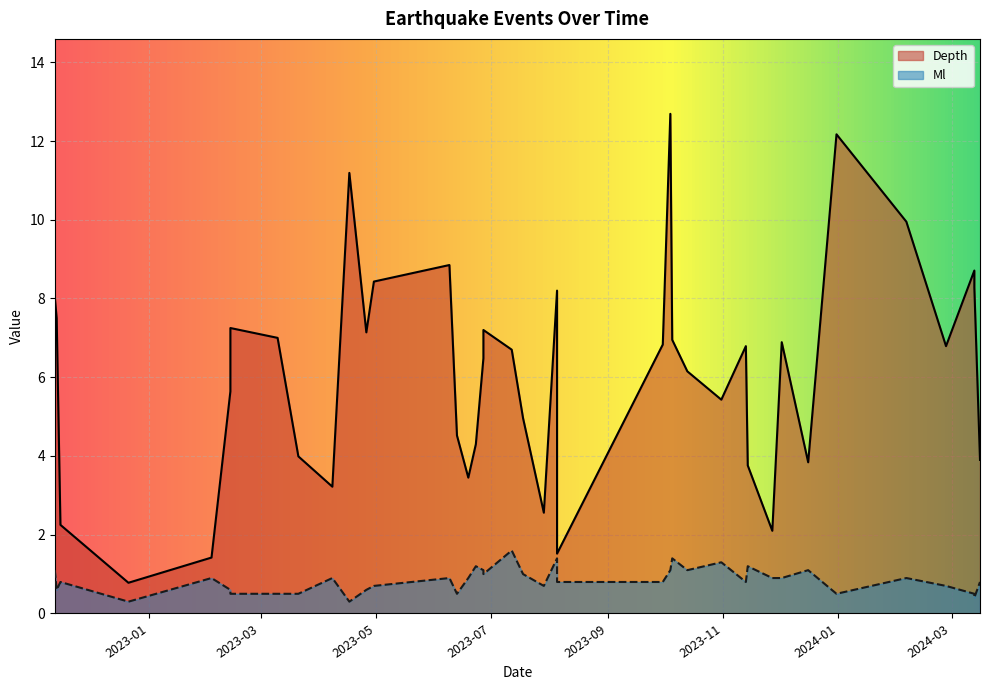

List the series in order of their peak value, highest first.

Depth, Ml